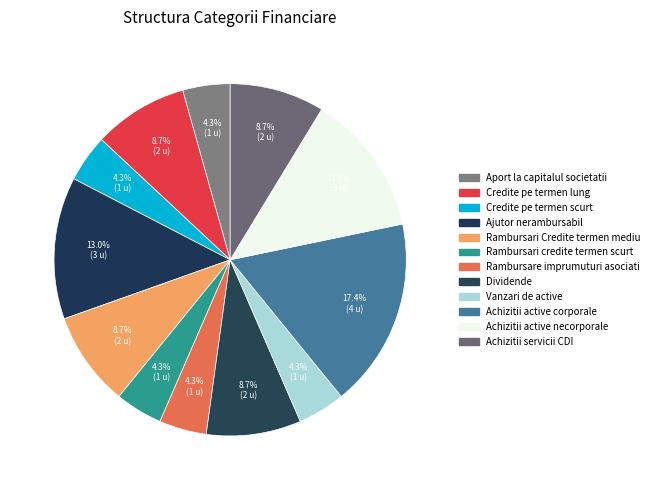

Rank the categories by value from highest to lowest.

Achizitii active corporale, Ajutor nerambursabil, Achizitii active necorporale, Credite pe termen lung, Rambursari Credite termen mediu, Dividende, Achizitii servicii CDI, Aport la capitalul societatii, Credite pe termen scurt, Rambursari credite termen scurt, Rambursare imprumuturi asociati, Vanzari de active